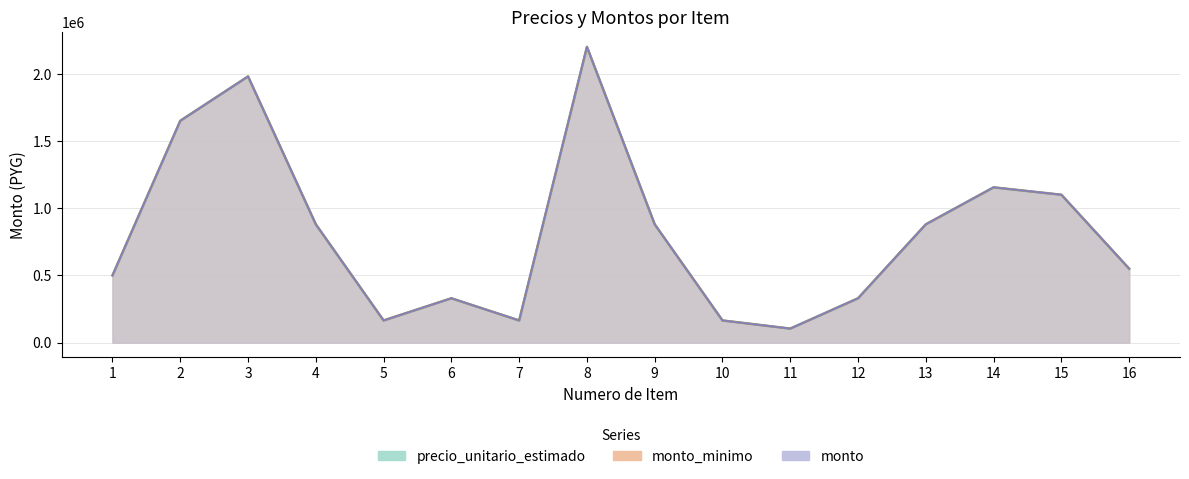

What is the value of the precio_unitario_estimado point at the 16th from the left?

550000